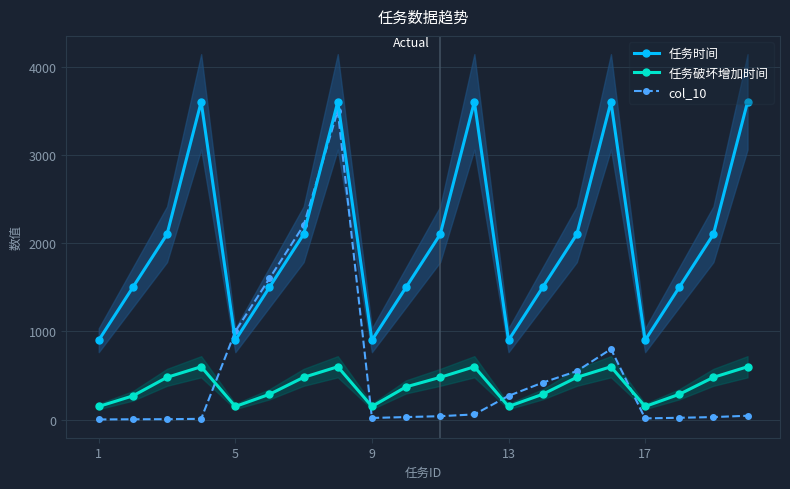

Rank the series at 14 from lowest to highest value.

任务破坏增加时间, col_10, 任务时间